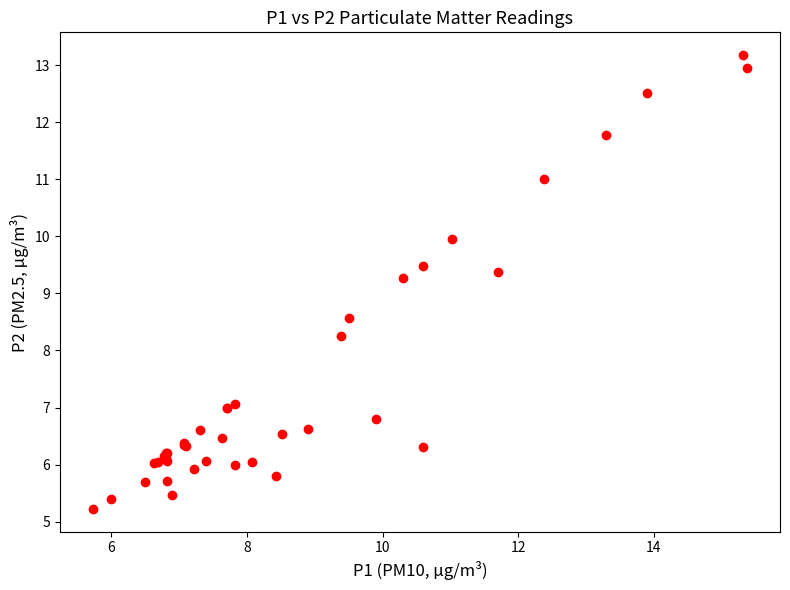

What Y value in the scatter plot is closest to 9?

9.3